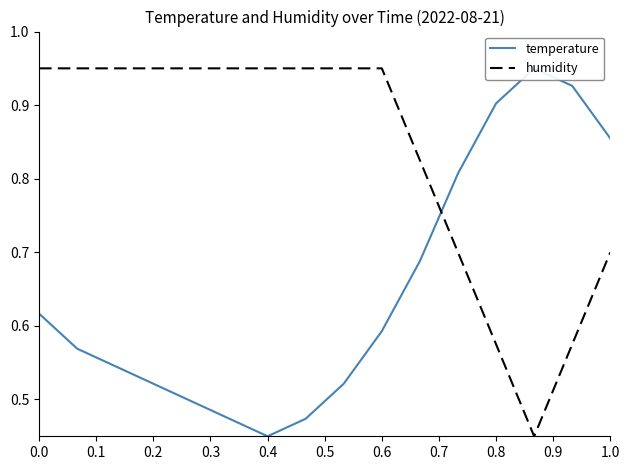

The humidity series shows 0.3 at 0.4. True or false?

False